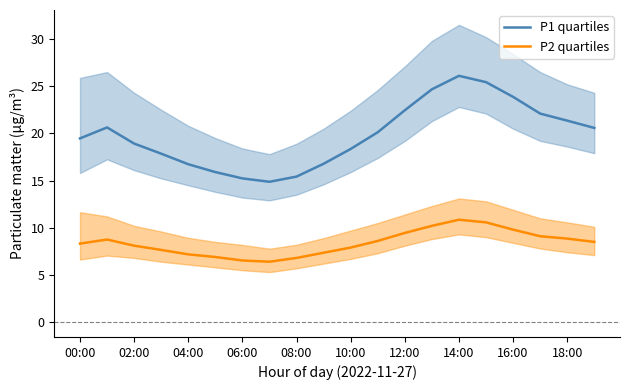

True or false: P2 quartiles has a value of 7.9 at 10:00.

True